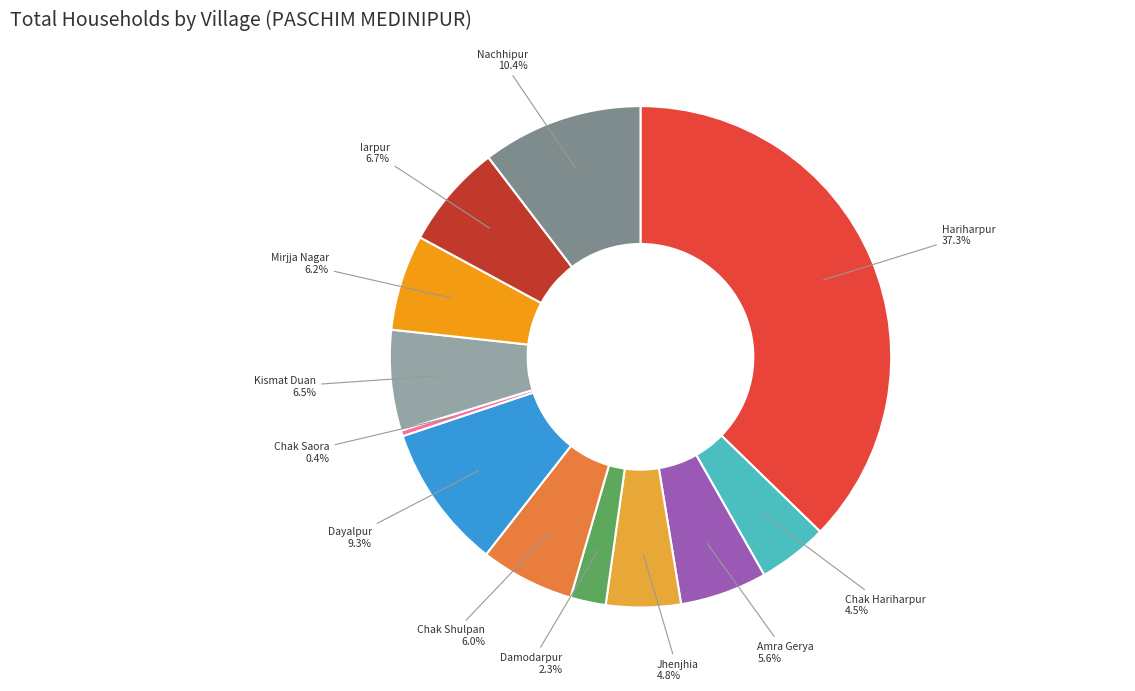

Which slice is the largest?

Hariharpur